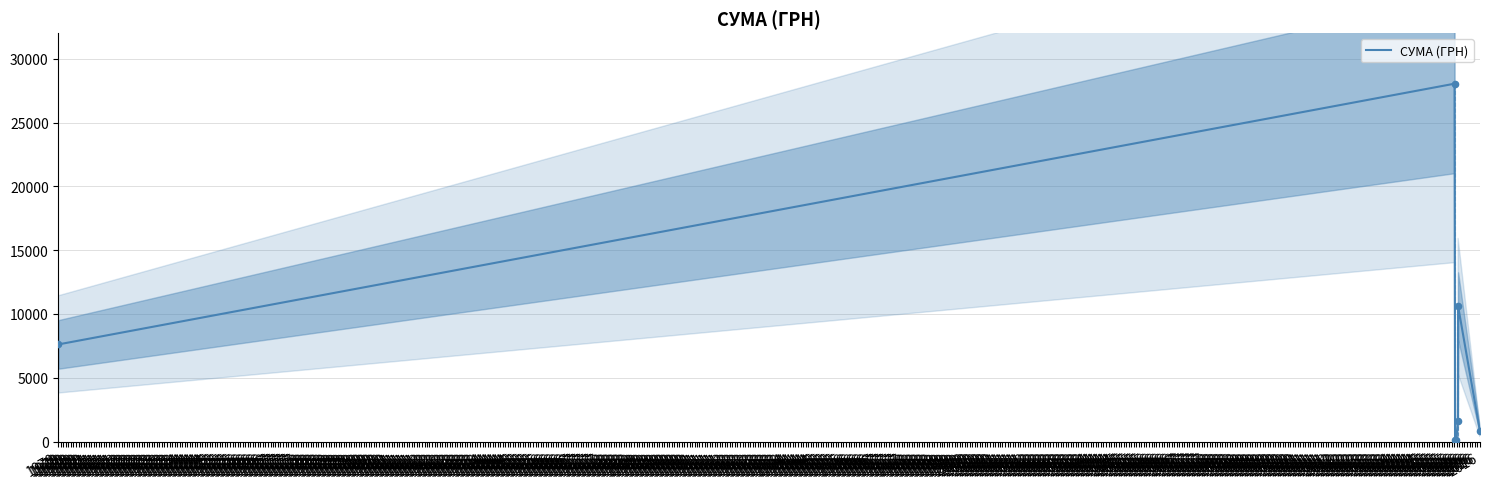

What is the change in value from 1970 to 1970?

-27242.6